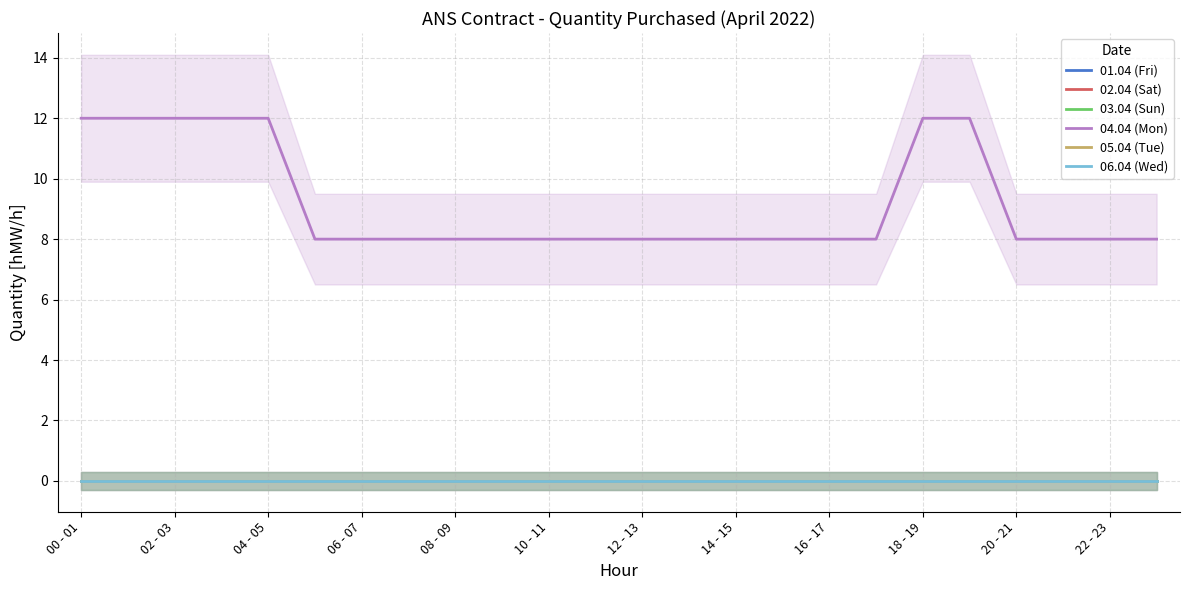

True or false: 03.04 (Sun) and 05.04 (Tue) cross at least once.

False